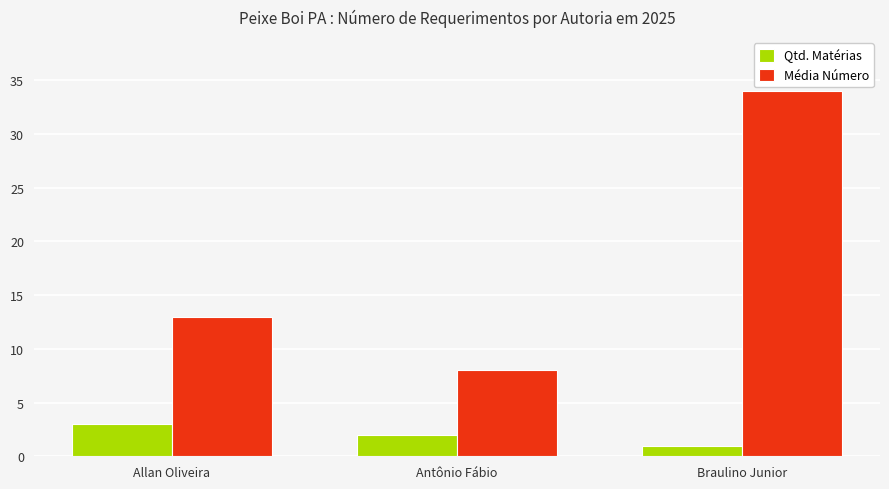

Which series changed the most between Antônio Fábio and Braulino Junior?

Média Número